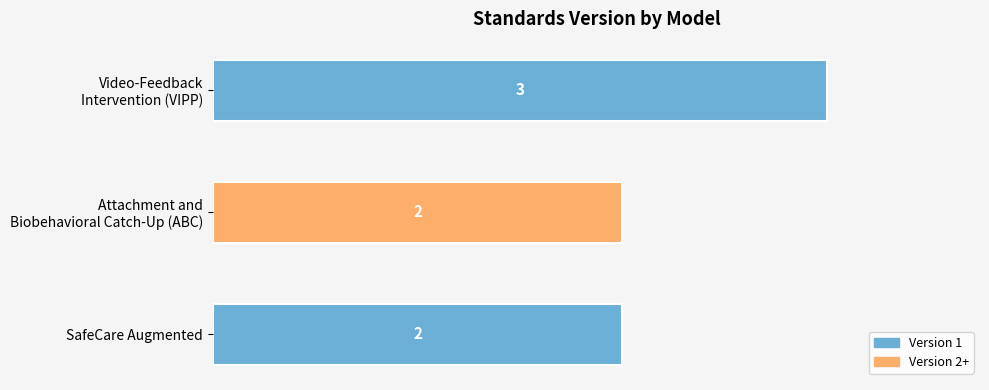

The chart shows a value of 2 at SafeCare Augmented. True or false?

True